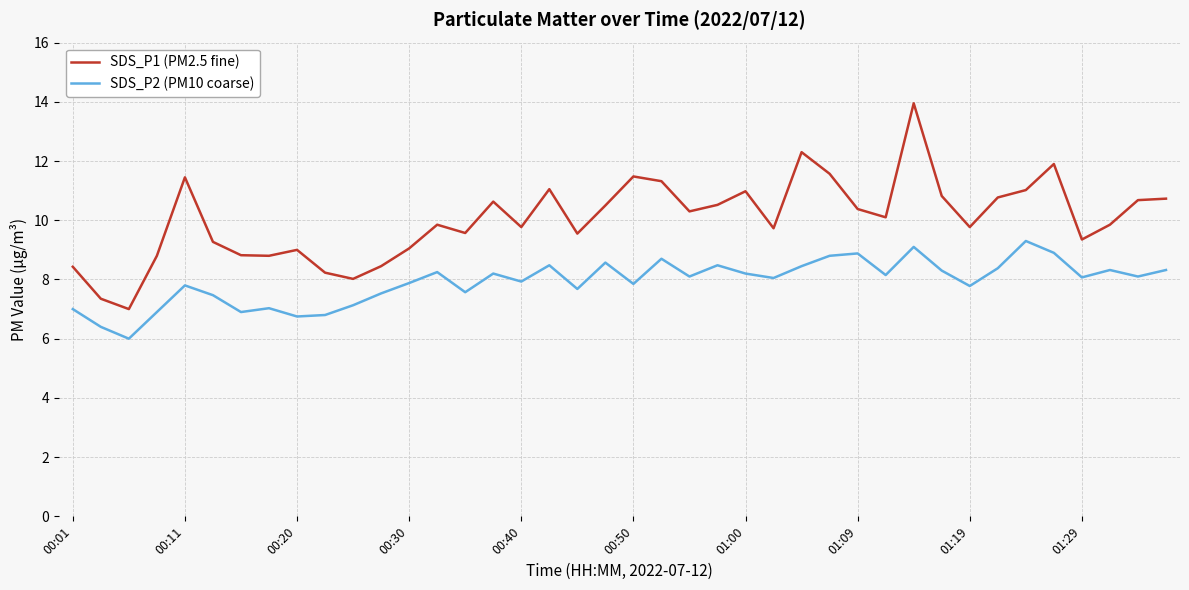

Which series has the widest spread of values?

SDS_P1 (PM2.5 fine)